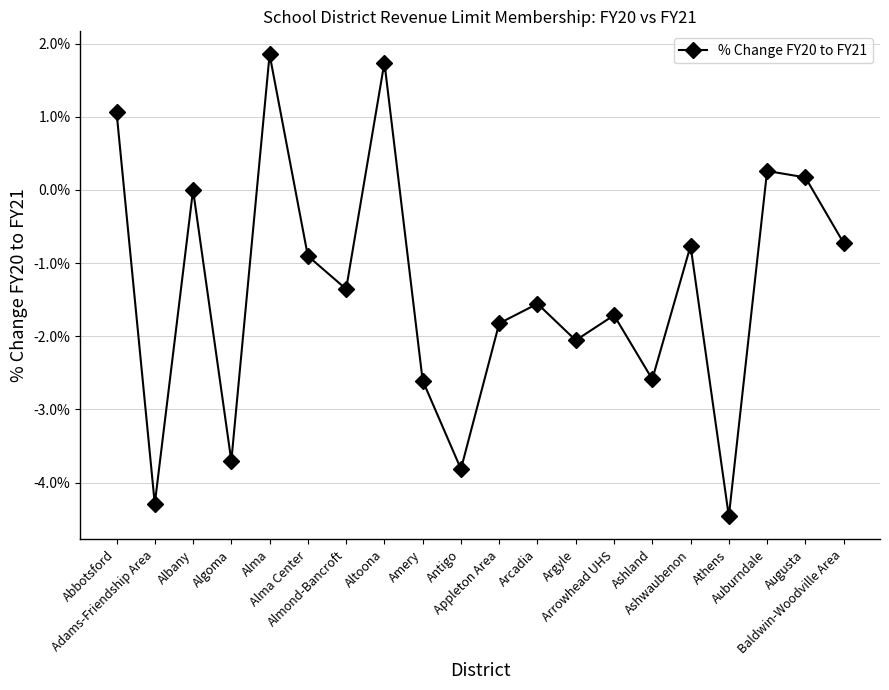

Is this an area chart (filled region under the line)?

No